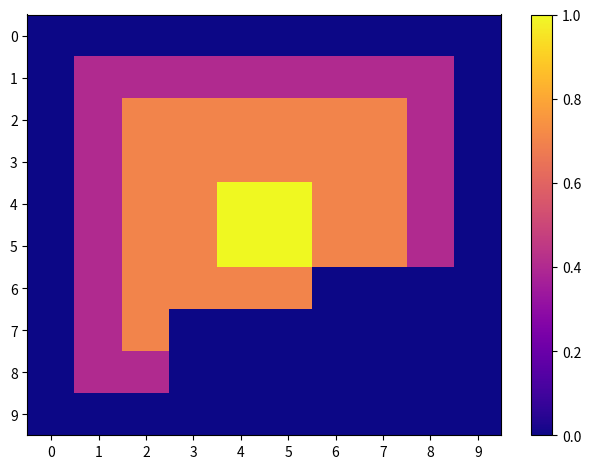

Reading left to right, transcribe all the data shown in this chart.

0: 0=0.0	1=0.0	2=0.0	3=0.0	4=0.0	5=0.0	6=0.0	7=0.0	8=0.0	9=0.0
1: 0=0.0	1=0.4	2=0.4	3=0.4	4=0.4	5=0.4	6=0.4	7=0.4	8=0.4	9=0.0
2: 0=0.0	1=0.4	2=0.7	3=0.7	4=0.7	5=0.7	6=0.7	7=0.7	8=0.4	9=0.0
3: 0=0.0	1=0.4	2=0.7	3=0.7	4=0.7	5=0.7	6=0.7	7=0.7	8=0.4	9=0.0
4: 0=0.0	1=0.4	2=0.7	3=0.7	4=1.0	5=1.0	6=0.7	7=0.7	8=0.4	9=0.0
5: 0=0.0	1=0.4	2=0.7	3=0.7	4=1.0	5=1.0	6=0.7	7=0.7	8=0.4	9=0.0
6: 0=0.0	1=0.4	2=0.7	3=0.7	4=0.7	5=0.7	6=0.0	7=0.0	8=0.0	9=0.0
7: 0=0.0	1=0.4	2=0.7	3=0.0	4=0.0	5=0.0	6=0.0	7=0.0	8=0.0	9=0.0
8: 0=0.0	1=0.4	2=0.4	3=0.0	4=0.0	5=0.0	6=0.0	7=0.0	8=0.0	9=0.0
9: 0=0.0	1=0.0	2=0.0	3=0.0	4=0.0	5=0.0	6=0.0	7=0.0	8=0.0	9=0.0